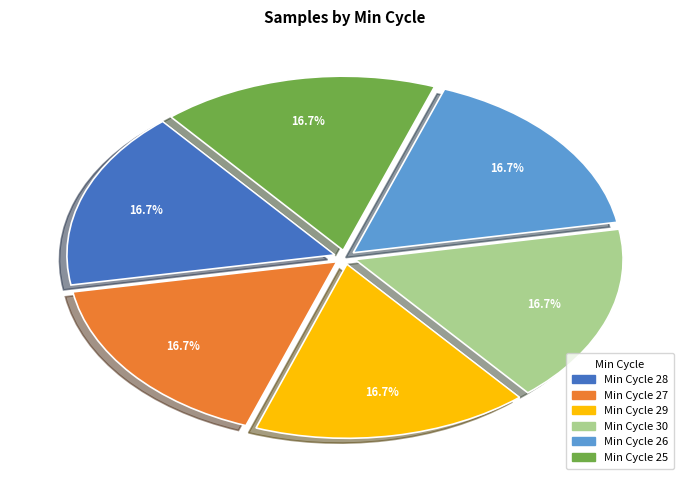

Combined, do Min Cycle 30 and Min Cycle 27 account for over 50%?

No